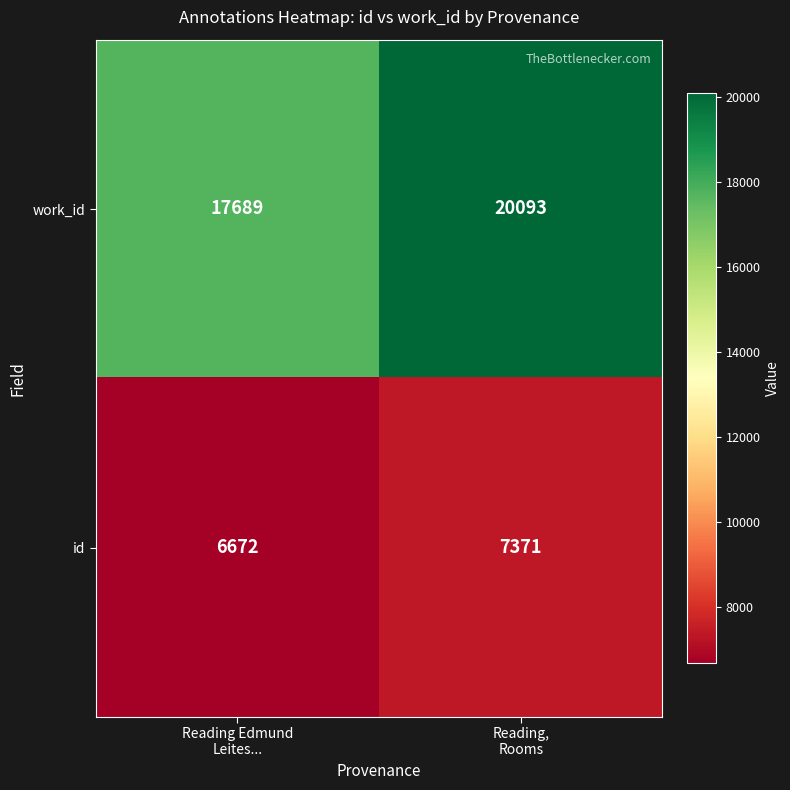

Reading left to right, transcribe all the data shown in this chart.

work_id: 17689	20093
id: 6672	7371